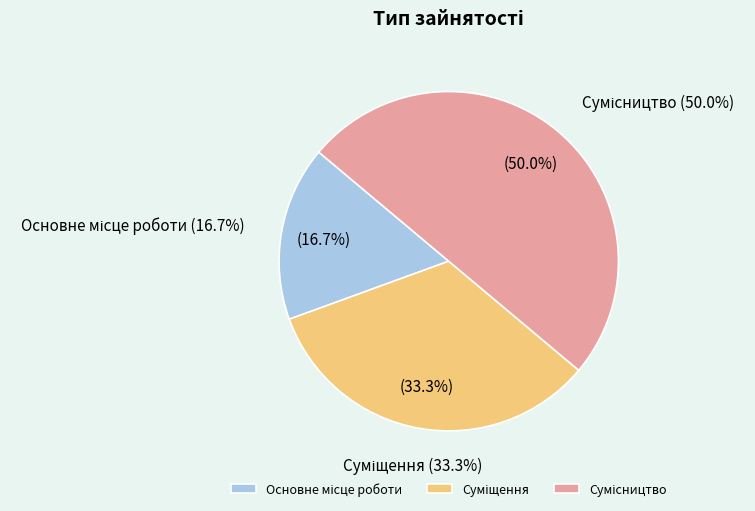

What is the largest slice in the pie chart?

Сумісництво